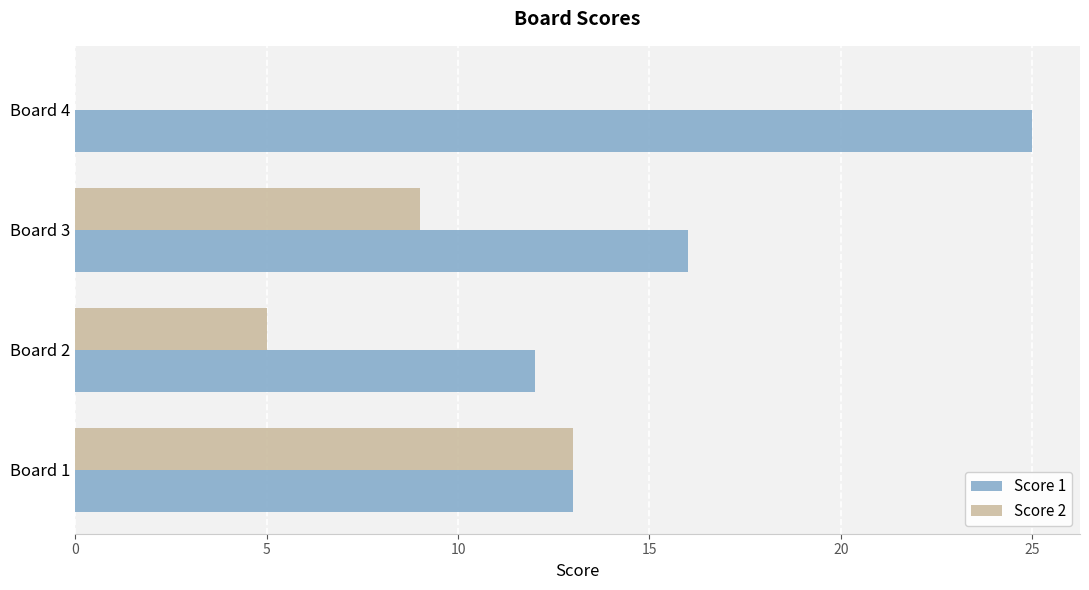

Count the number of data series in this chart.

2